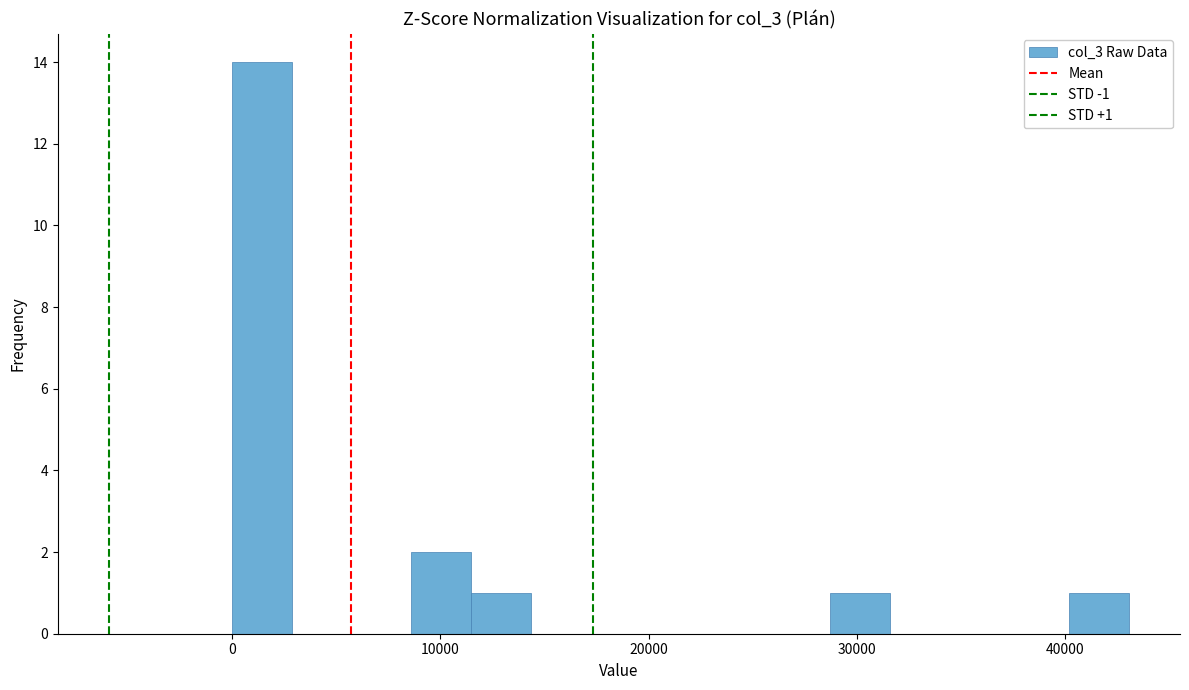

Around what value on the x-axis is the tallest bar? Give the approximate position of its centre, as read against the axis.

1000